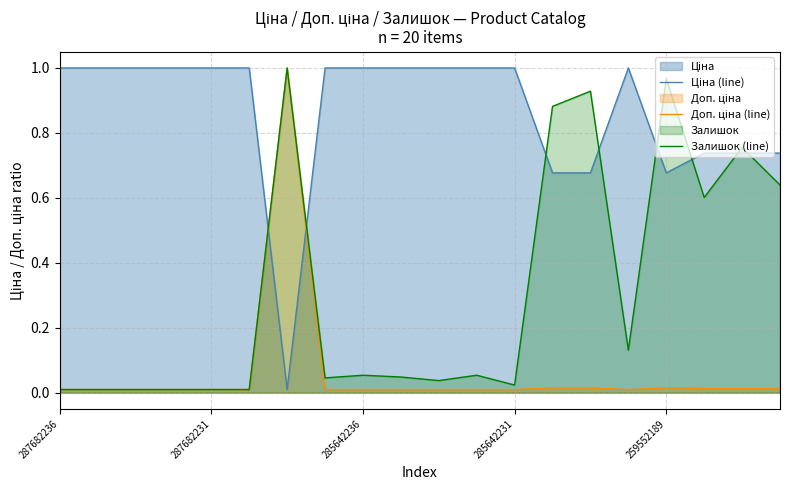

Between 5 and 10, which series saw the biggest shift?

Залишок (line)